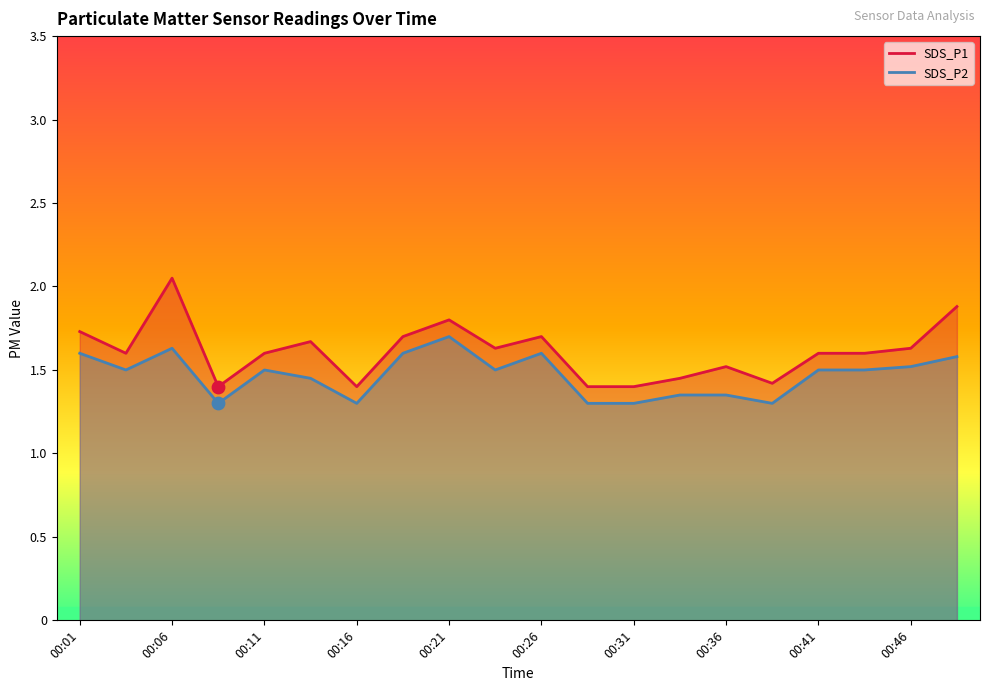

At which category is the sum across all series the highest?

00:06